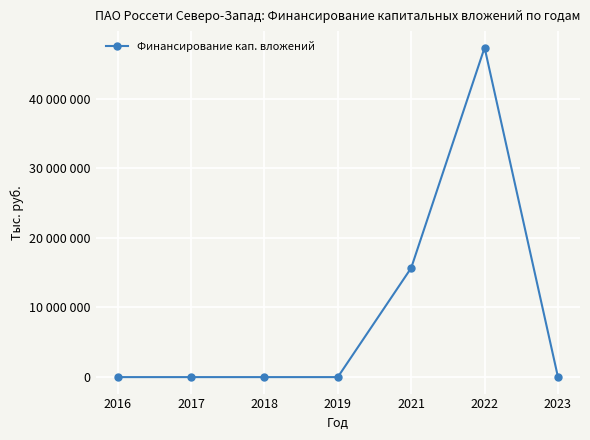

How many distinct data groups are displayed?

1